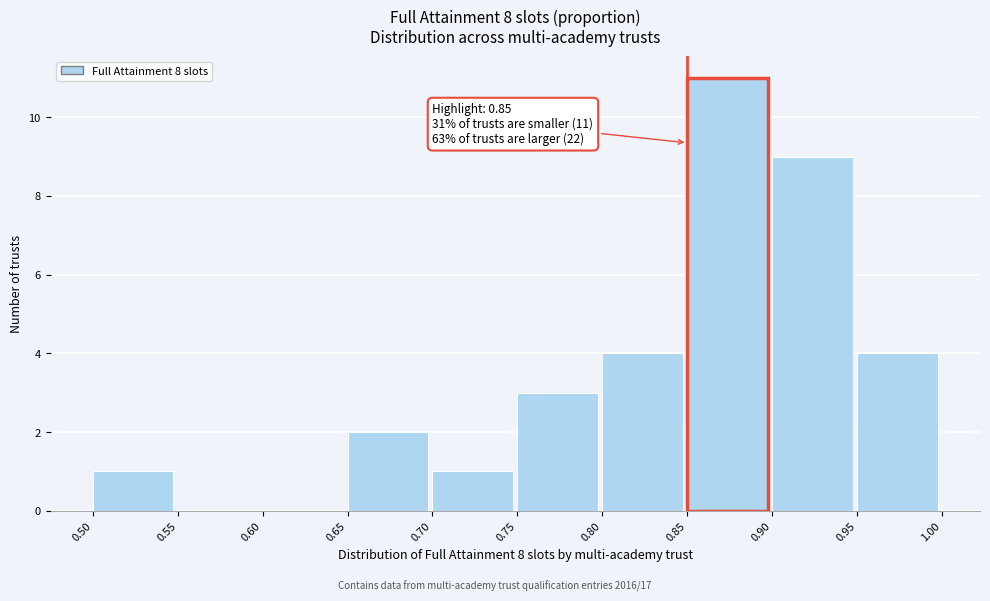

Over which range of the x-axis is the bar tallest?

0.85 to 0.90